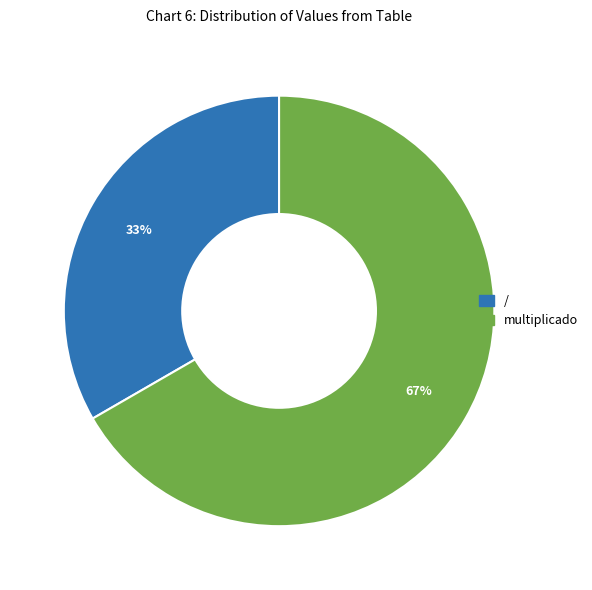

How many slices are in this pie chart?

2